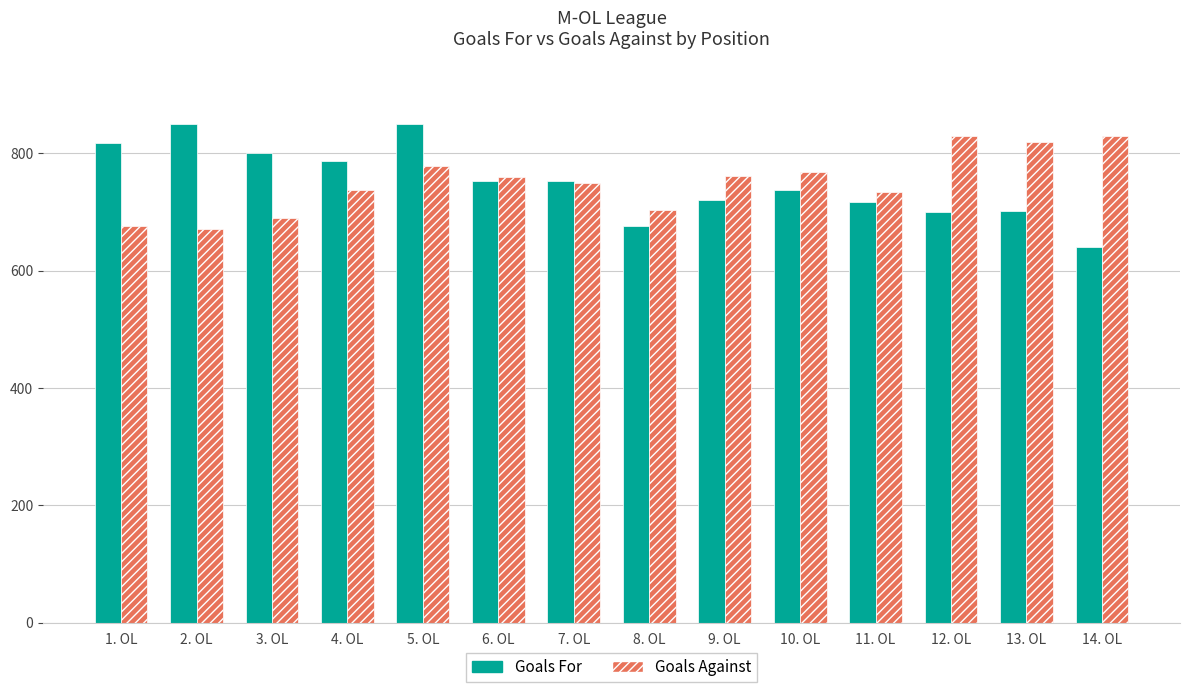

At 13. OL, list the series in order from smallest to largest.

Goals For, Goals Against